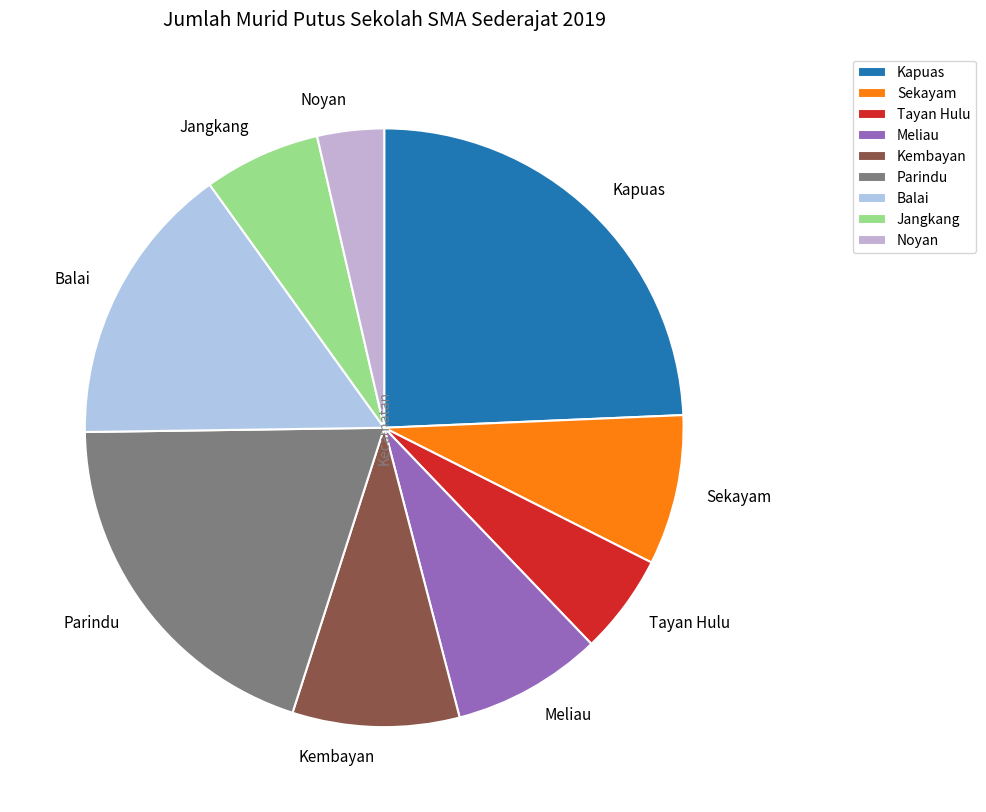

How many segments does this pie chart have?

9